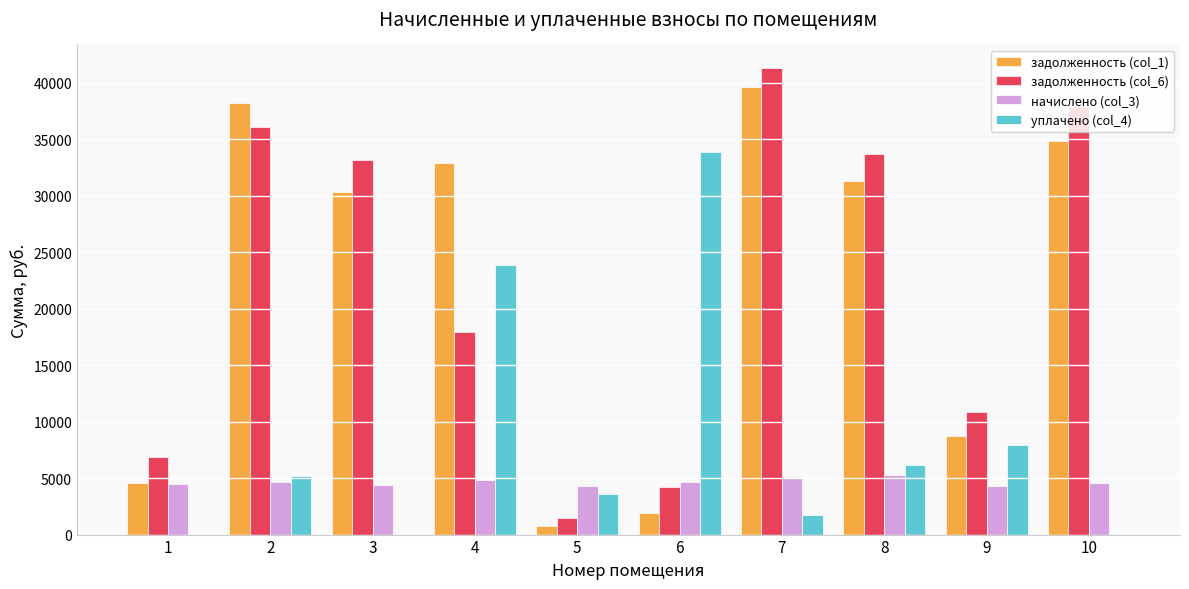

Which series changed the most between 1 and 9?

уплачено (col_4)